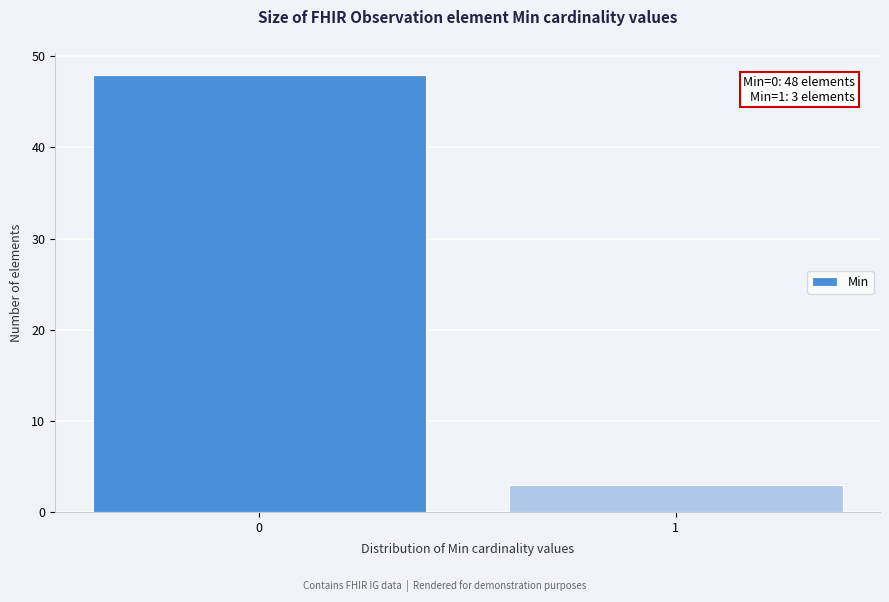

Reading left to right, list all the values displayed in this chart.

48	3